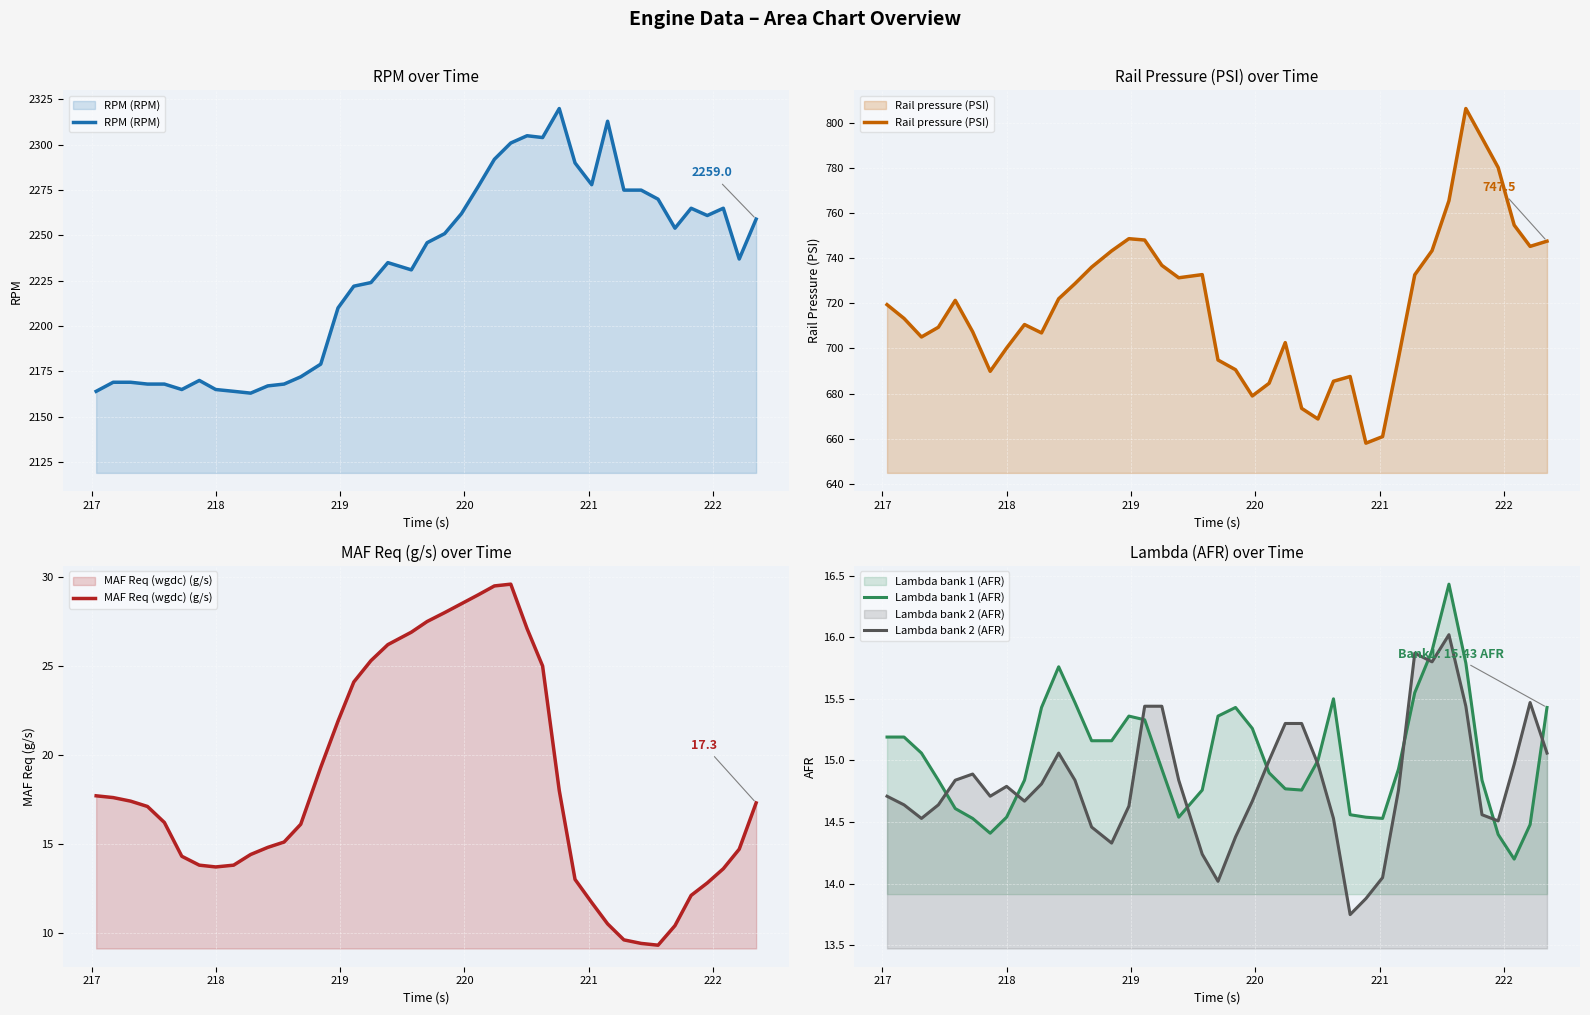

How many lines are shown in the chart?

5